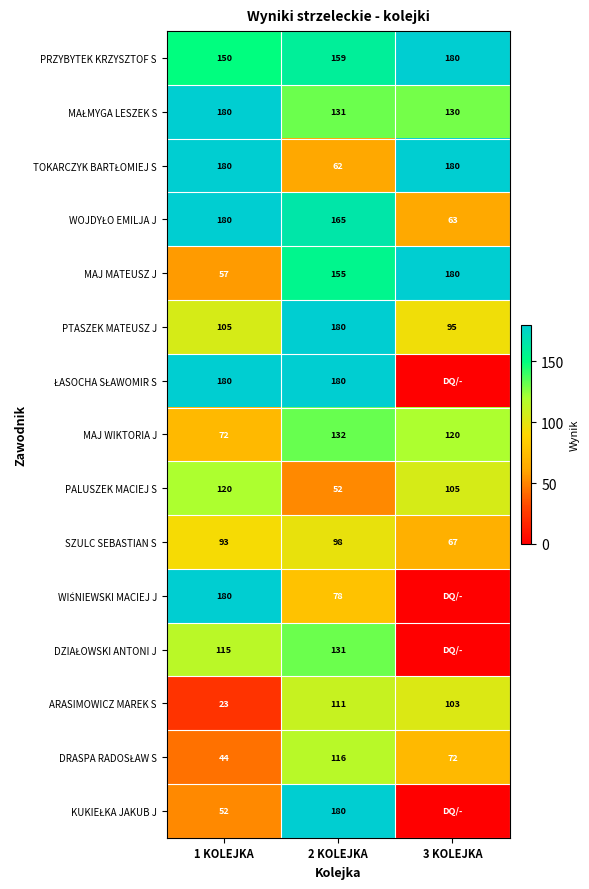

Where is DZIAŁOWSKI ANTONI J nearest to the value 65?

1 KOLEJKA